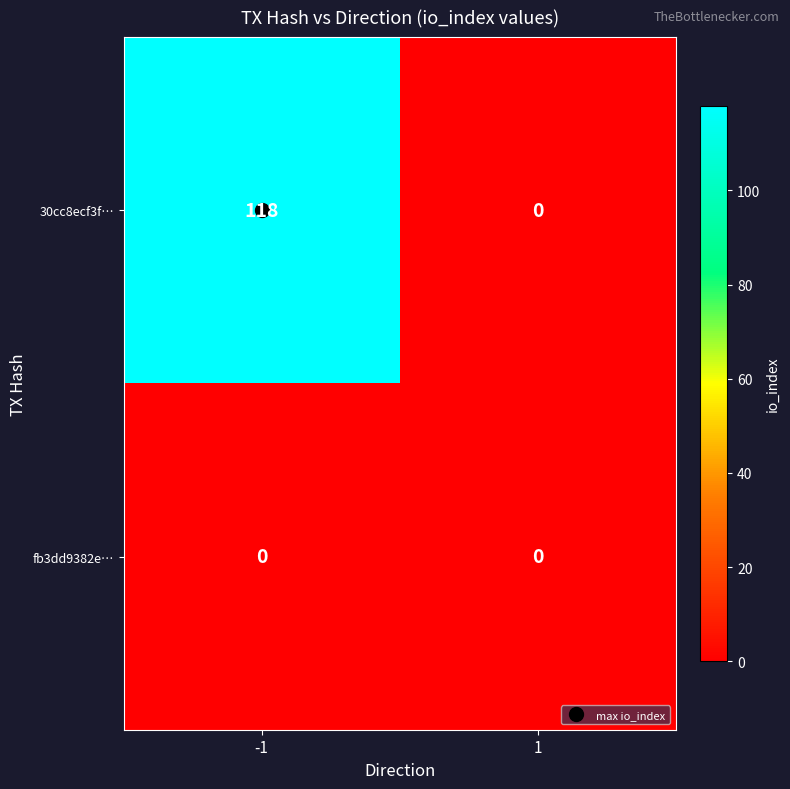

The value of 30cc8ecf3f… at 1 is 0. True or false?

True